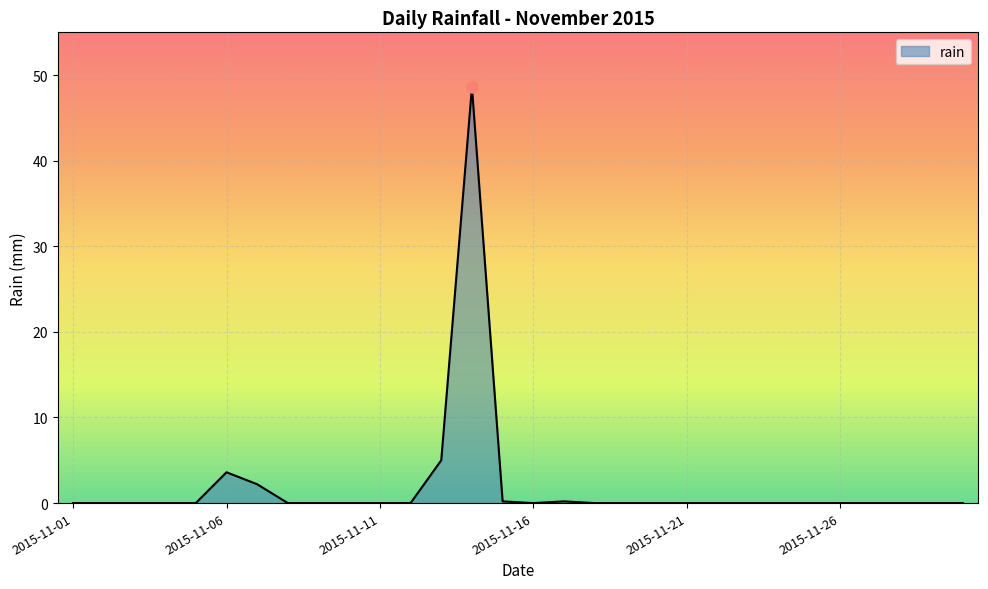

What is the difference between the maximum and minimum values?

48.6